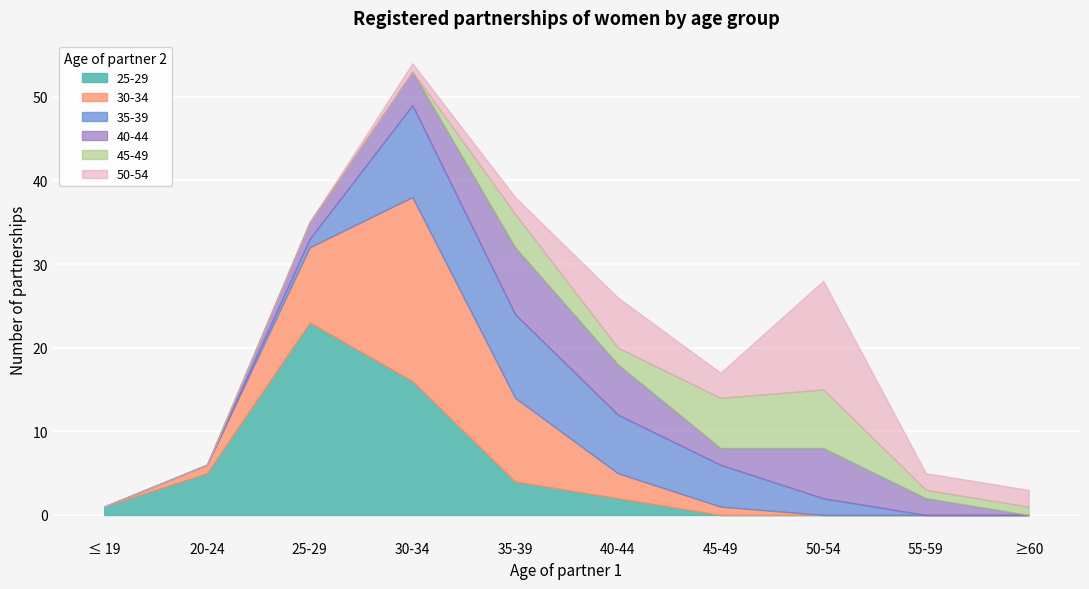

Which series has the largest range (max minus min)?

25-29